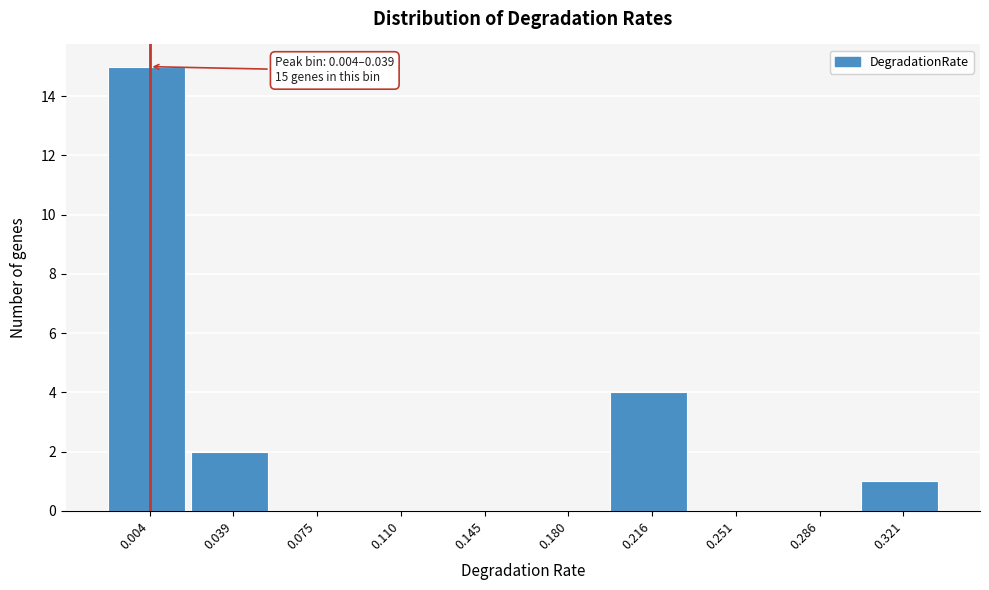

Reading left to right, what are all the values shown in this chart?

0.004=15	0.039=2	0.075=0	0.110=0	0.145=0	0.180=0	0.216=4	0.251=0	0.286=0	0.321=1